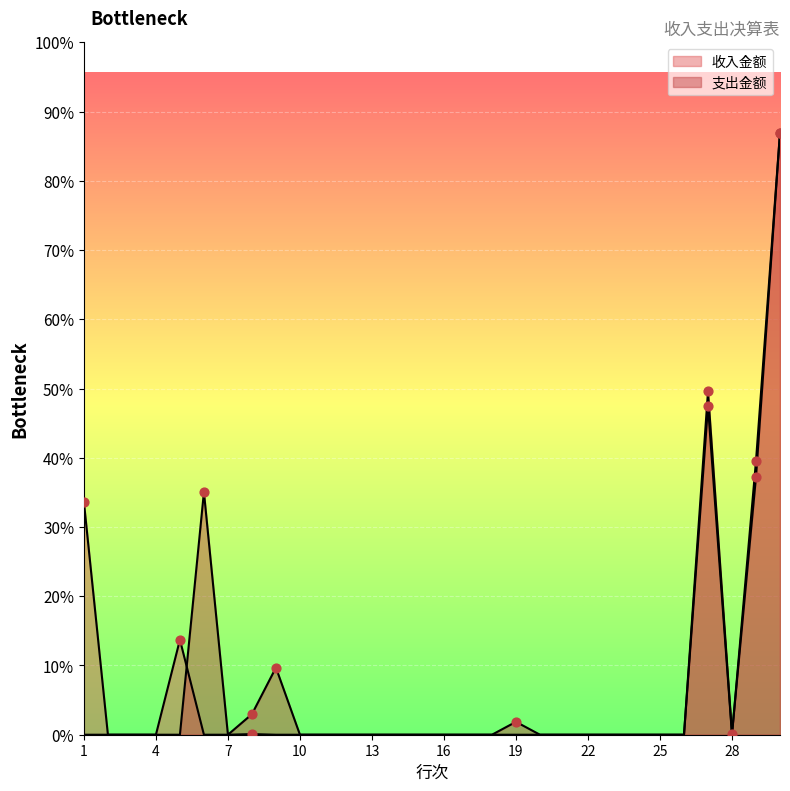

Is the value of 收入金额 at 26 greater than the value of 支出金额 at 2?

No